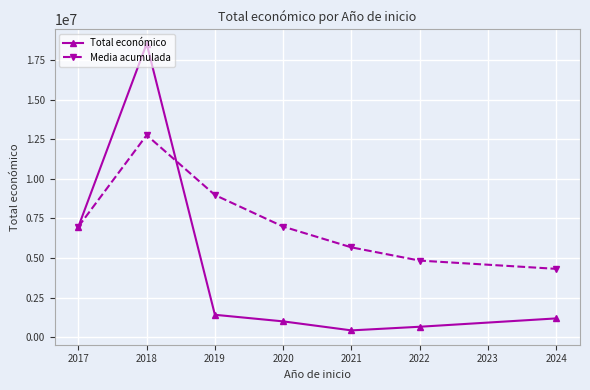

How many lines are shown in the chart?

2